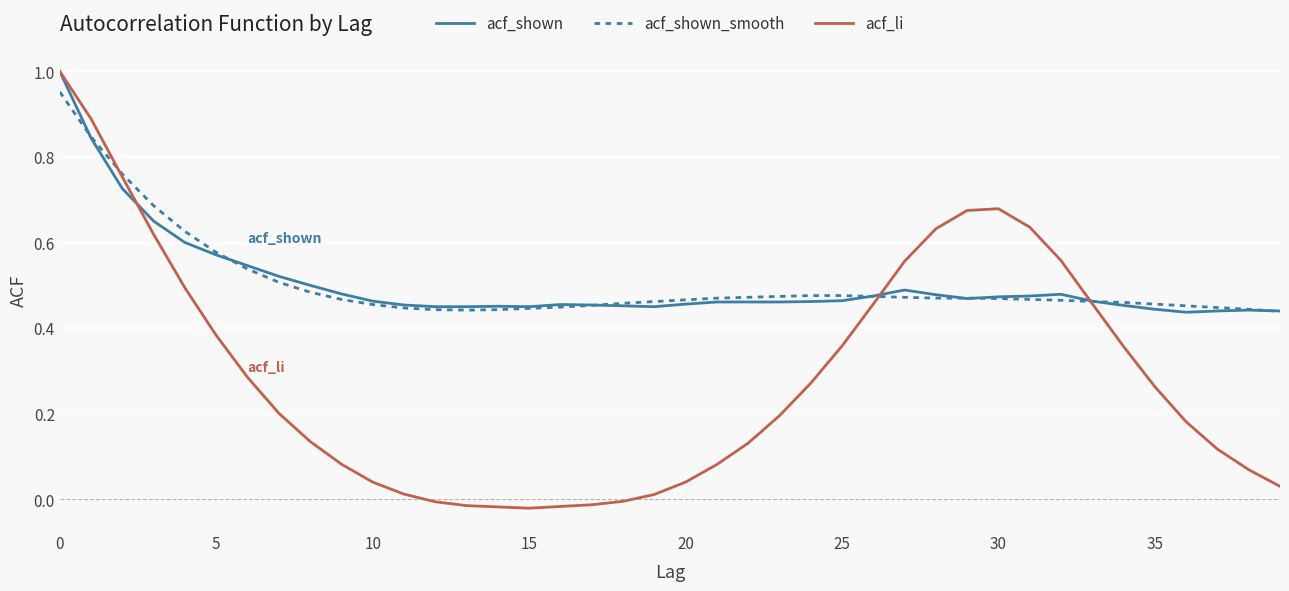

True or false: acf_li has more than 0 points higher than both neighbors.

True